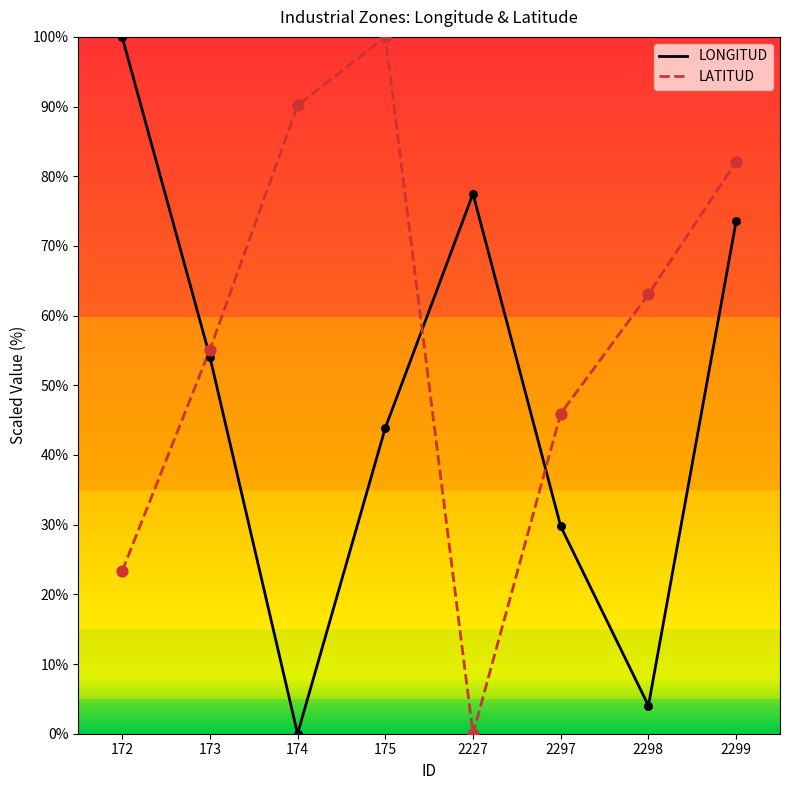

What is the difference between the highest and lowest values at 172?

76.7